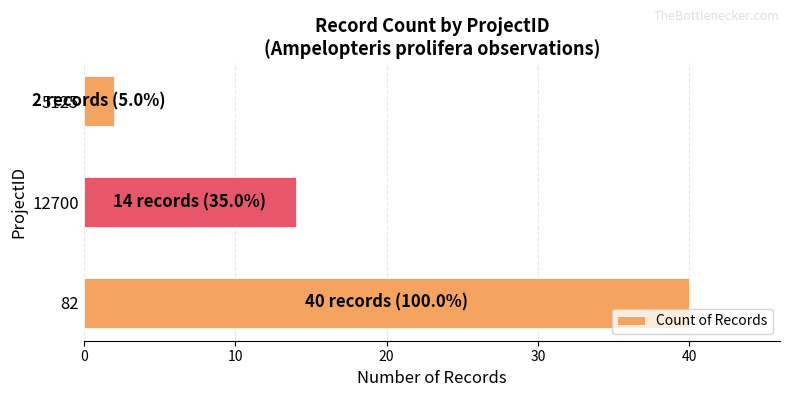

What is the difference between the values at 82 and 12700?

26